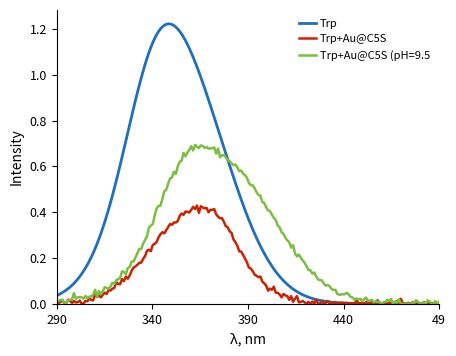

Which series has the largest total across all categories?

Trp